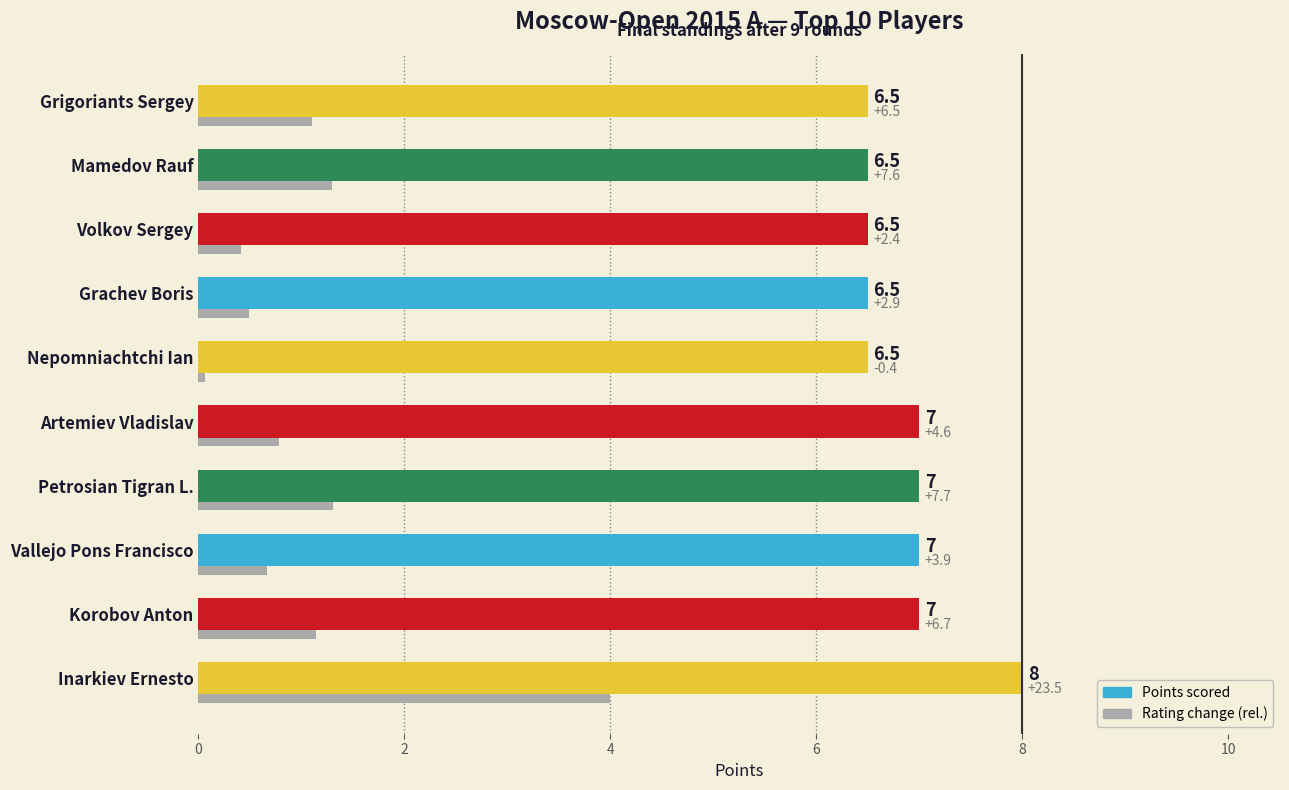

At which category is the sum across all series the highest?

Inarkiev Ernesto